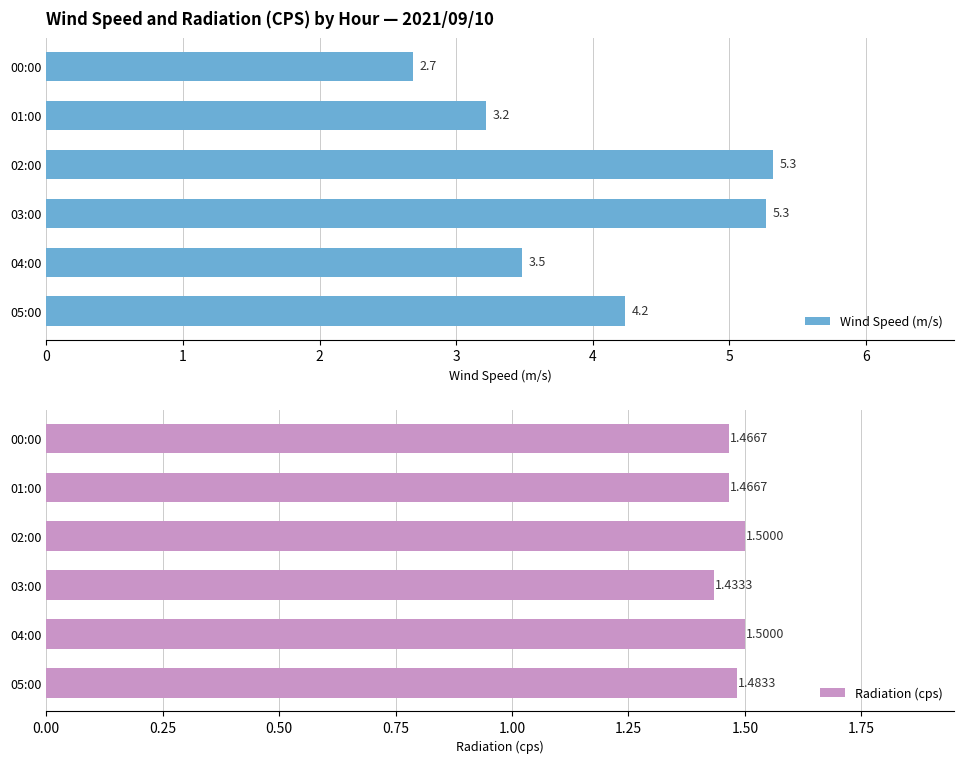

What is the smallest value displayed?

1.4